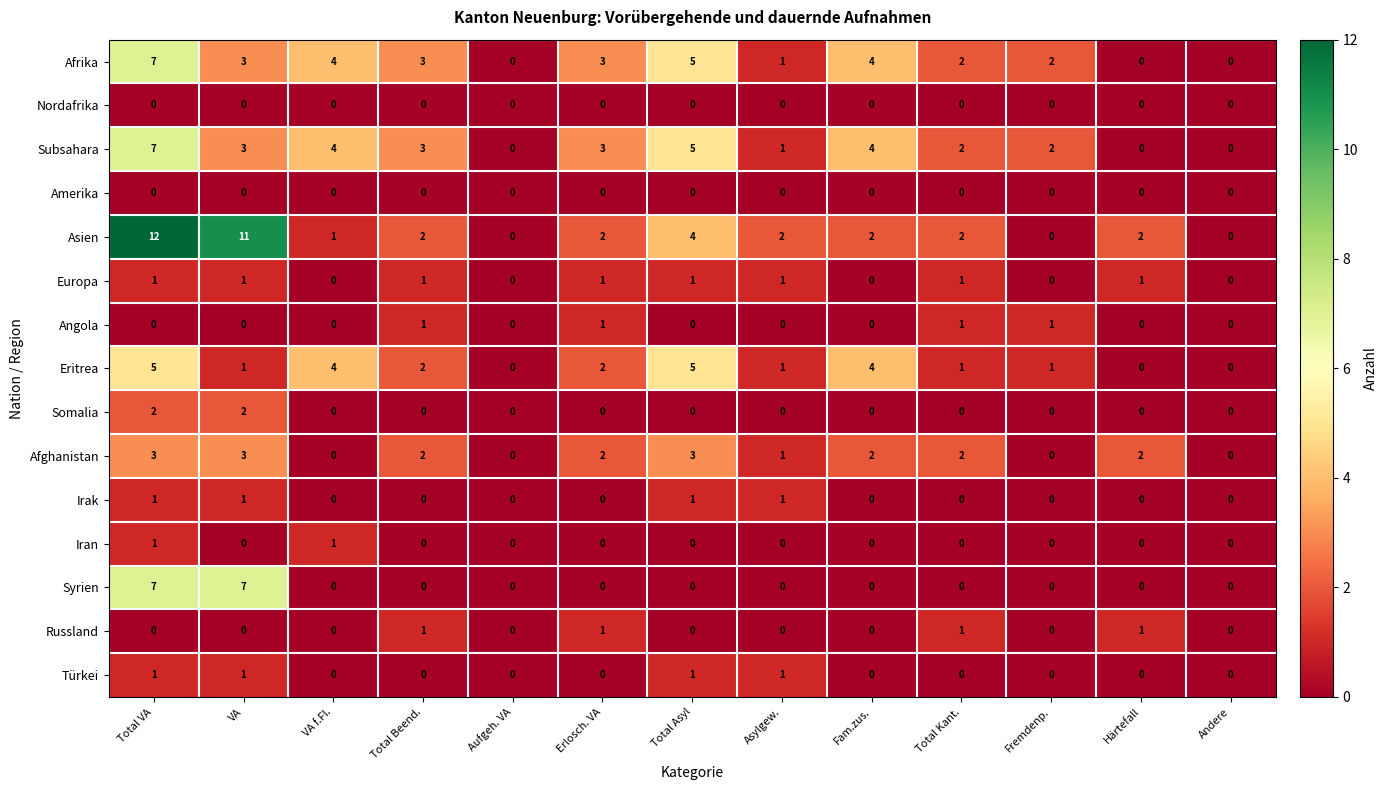

Is the value of Angola at Total Kant. greater than the value of Afghanistan at Total Kant.?

No